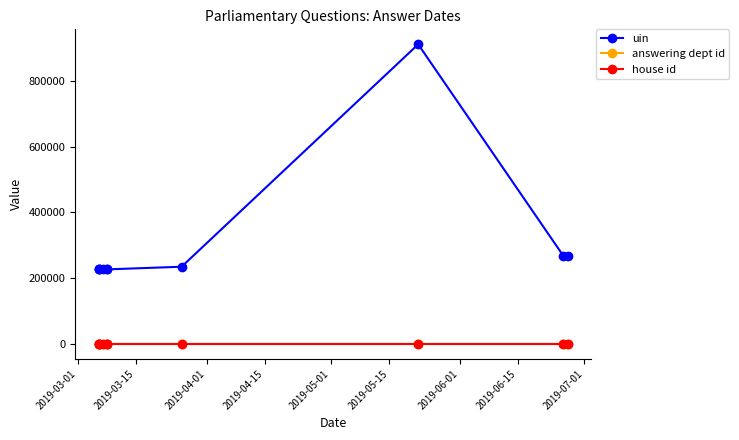

Is this an area chart (filled region under the line)?

No